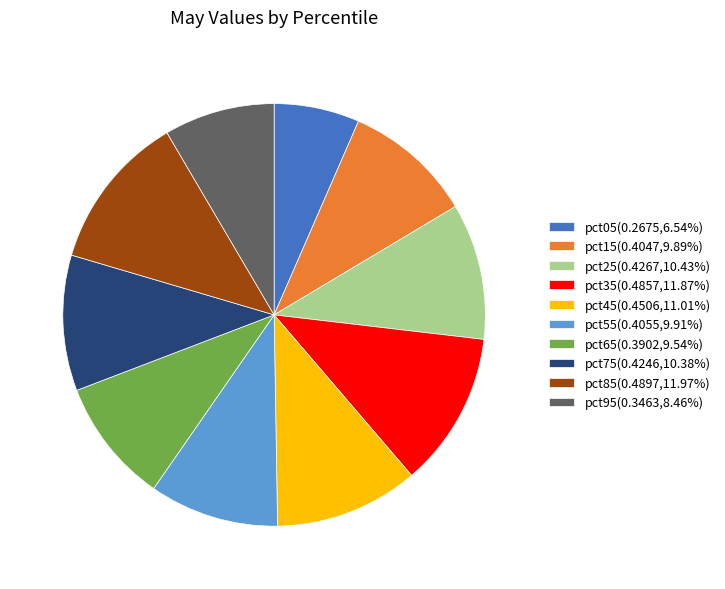

Which category has the smallest portion of the pie?

pct05